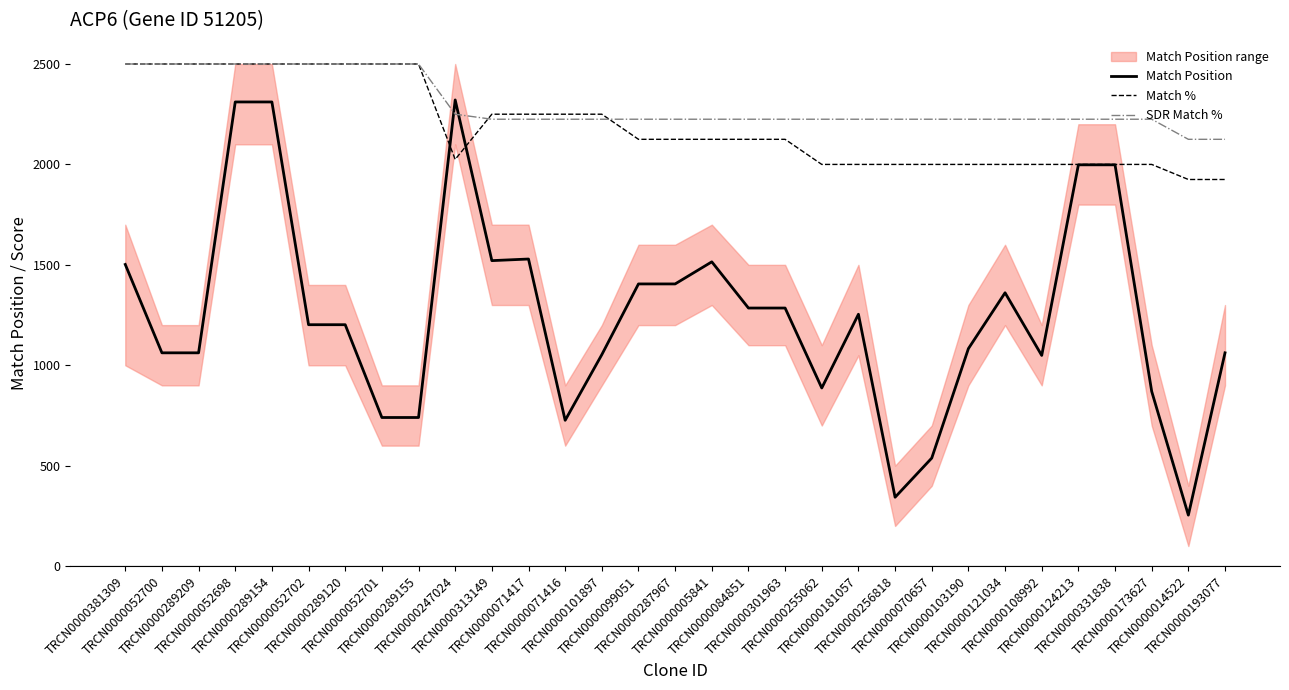

What is the label of the 20th point from the right?

TRCN0000071417